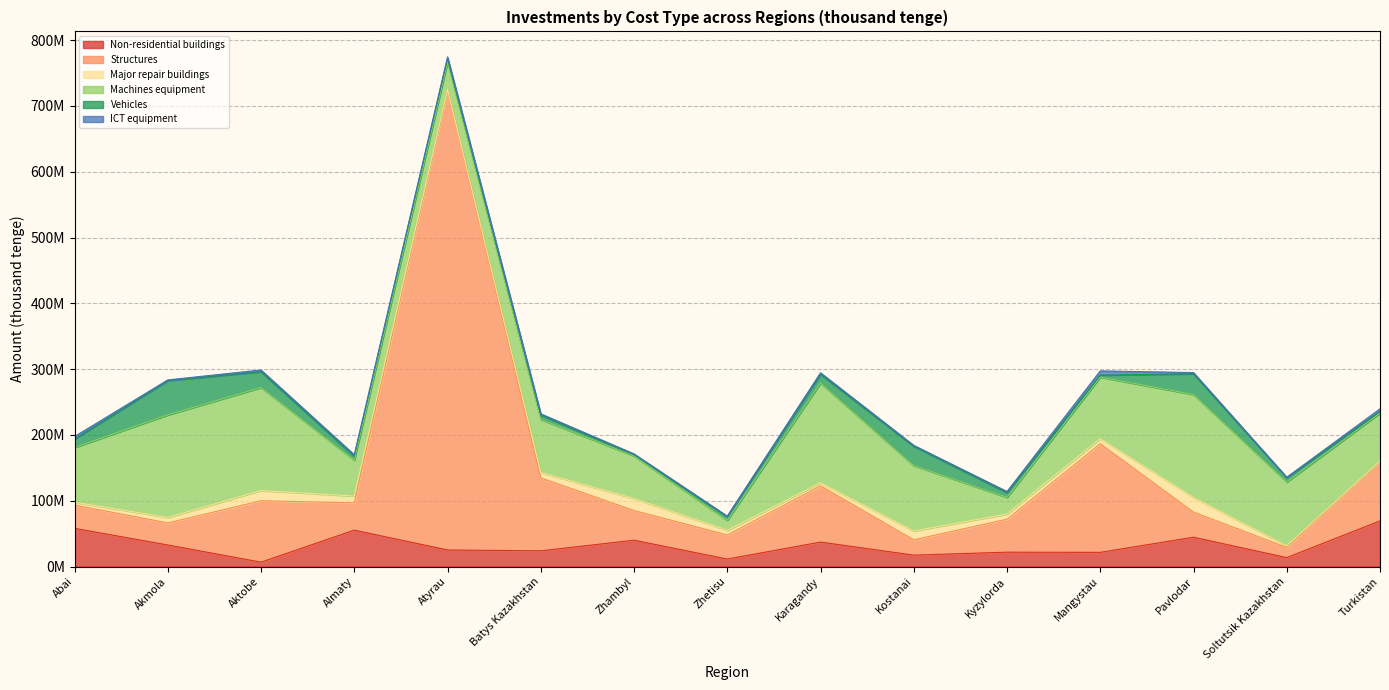

After their last crossing, which series has the higher values: Vehicles or Major repair buildings?

Vehicles